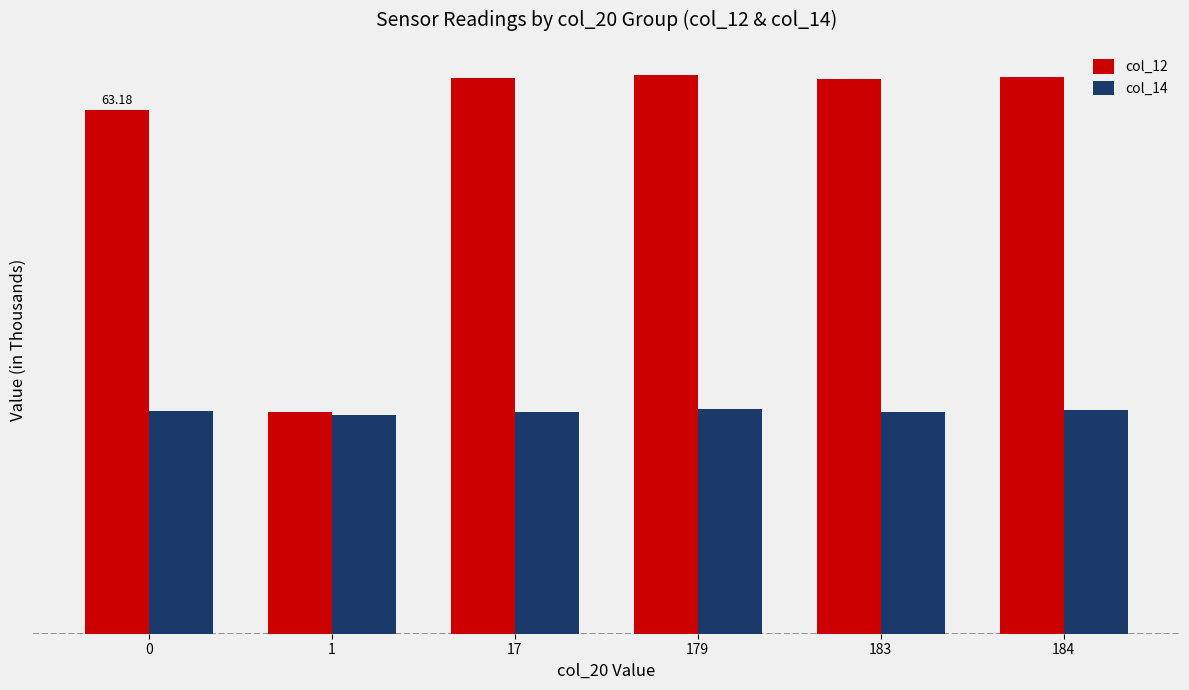

What is the total value across all series at 0?

90.1